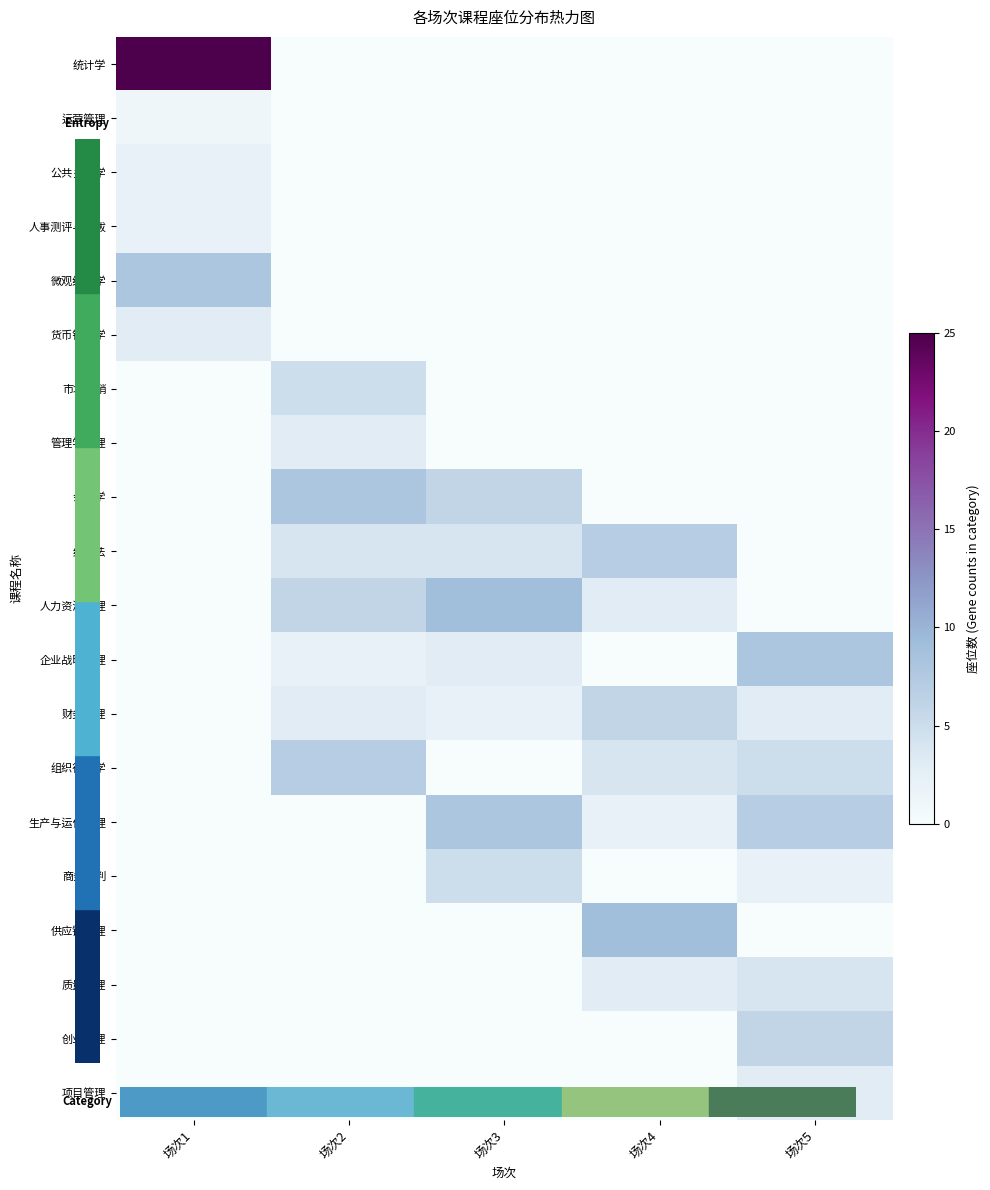

Which has a higher value, 场次5 or 场次3?

场次5